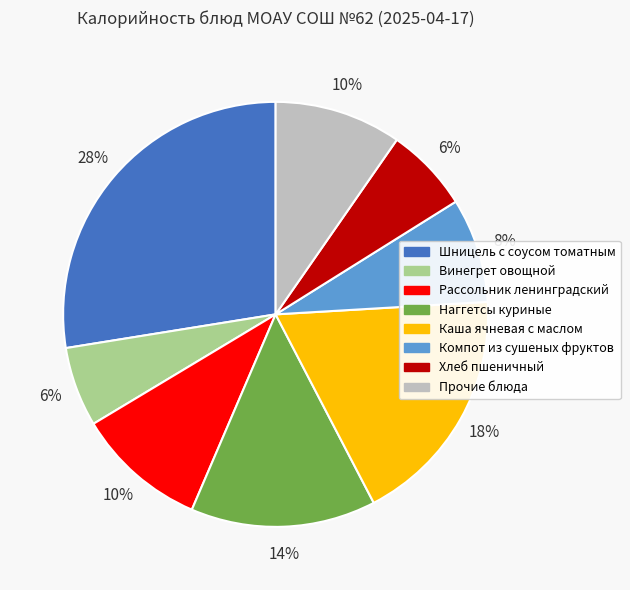

Is there a majority slice in this chart?

No